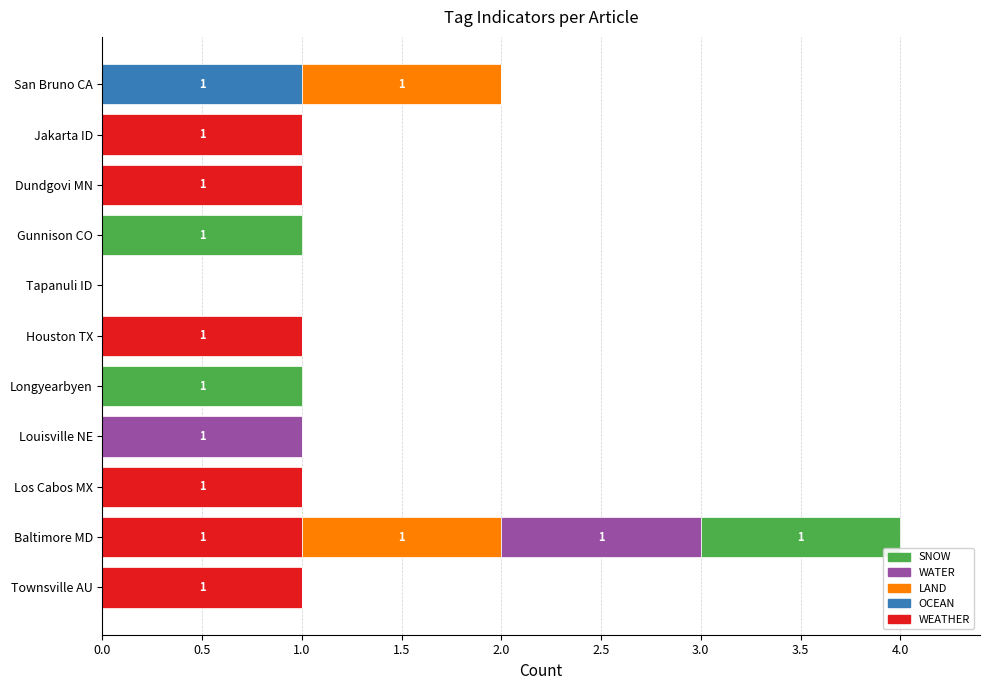

The WEATHER series shows 0 at Gunnison CO. True or false?

True